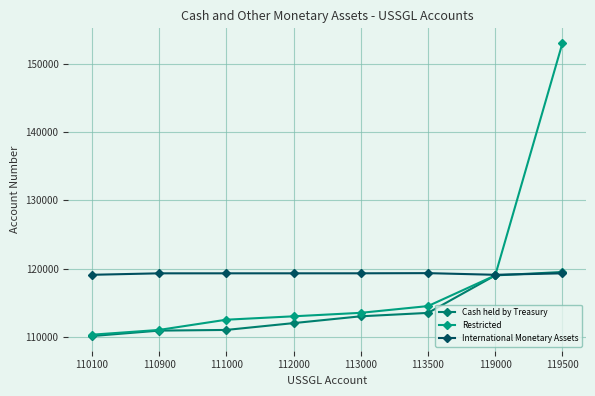

What value does the Restricted series have at 112000, to the nearest 100?

113000